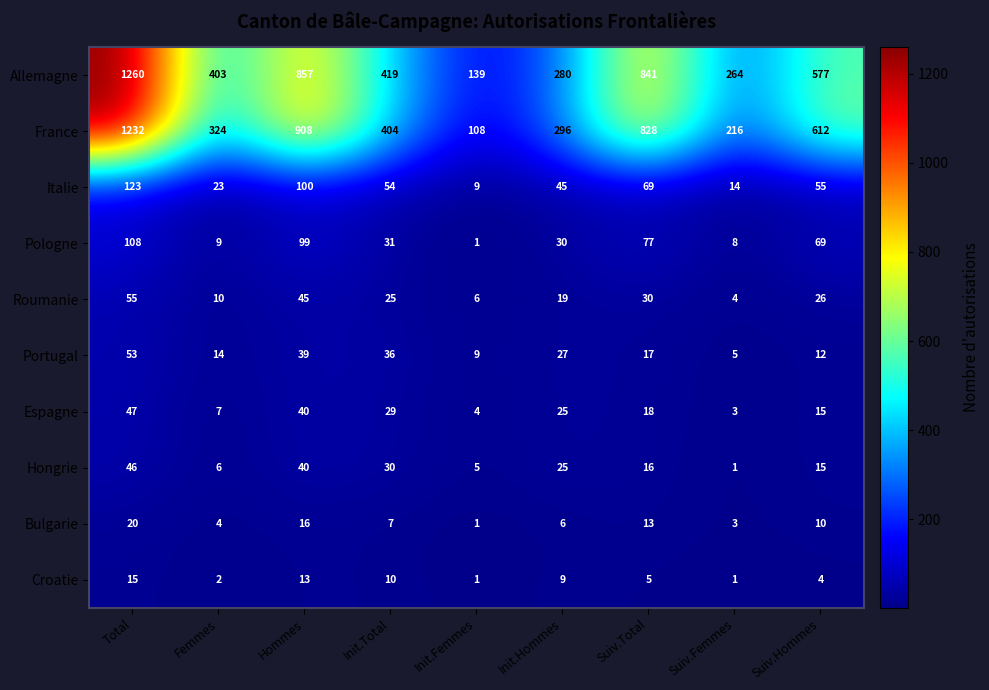

What is the difference between the France values at Suiv.Total and Suiv.Femmes?

612